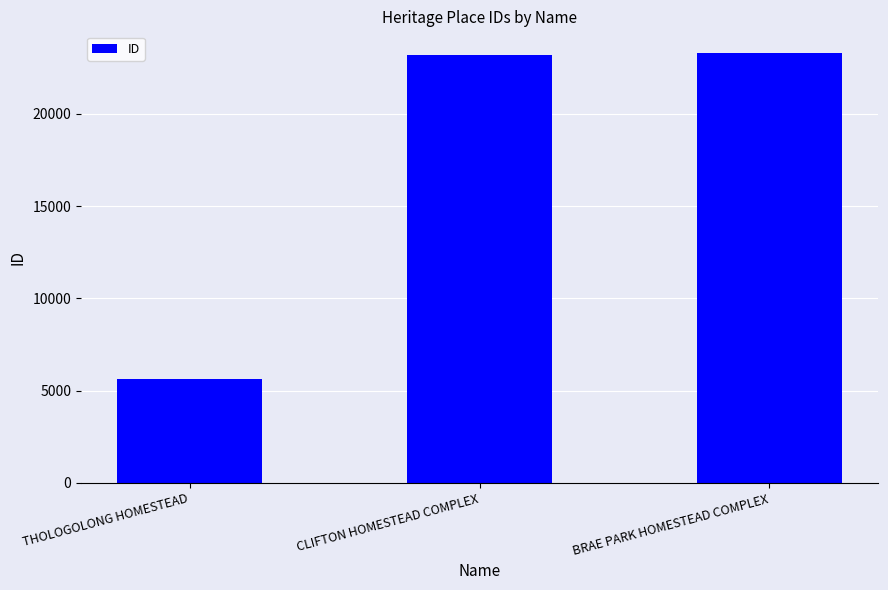

What is the sum of the values at CLIFTON HOMESTEAD COMPLEX and BRAE PARK HOMESTEAD COMPLEX?

46500